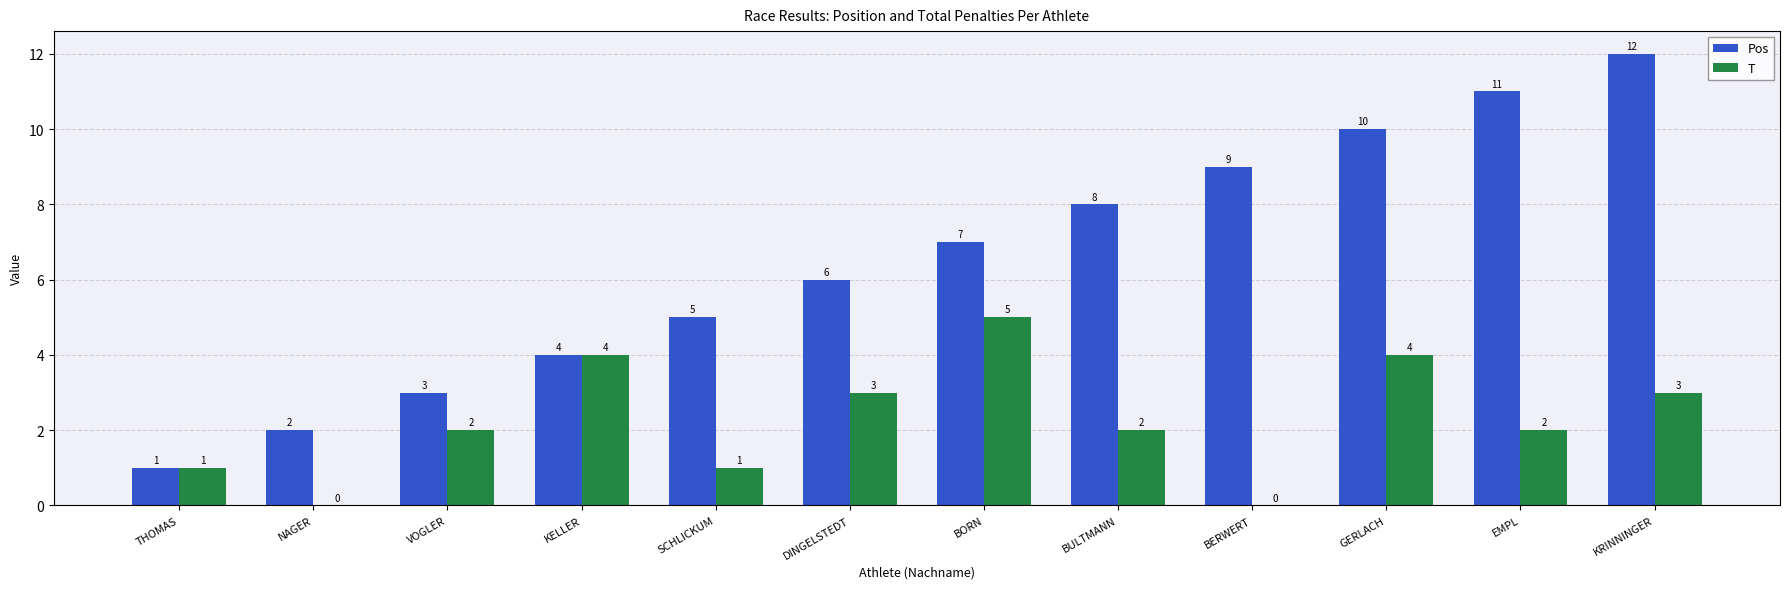

How many groups of bars are there?

12